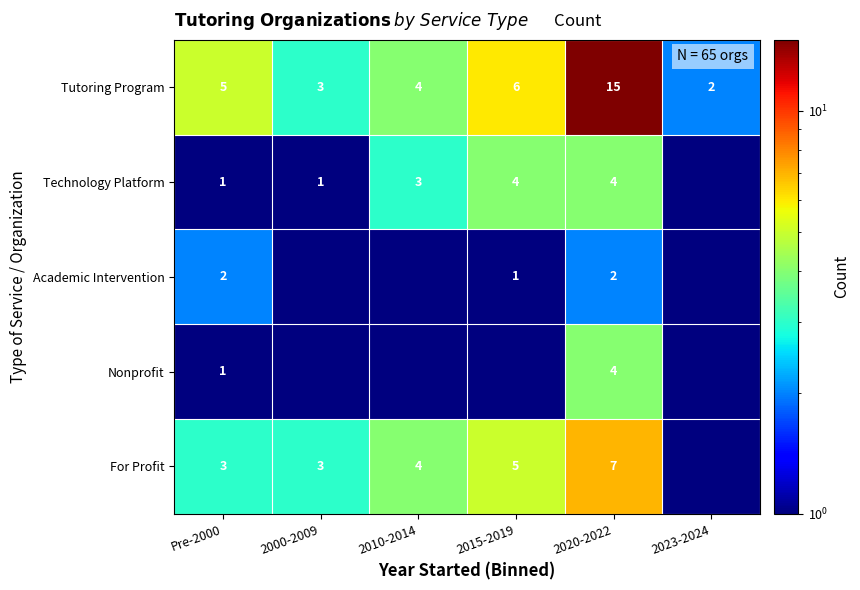

What is the sum of all Tutoring Program values?

35.0